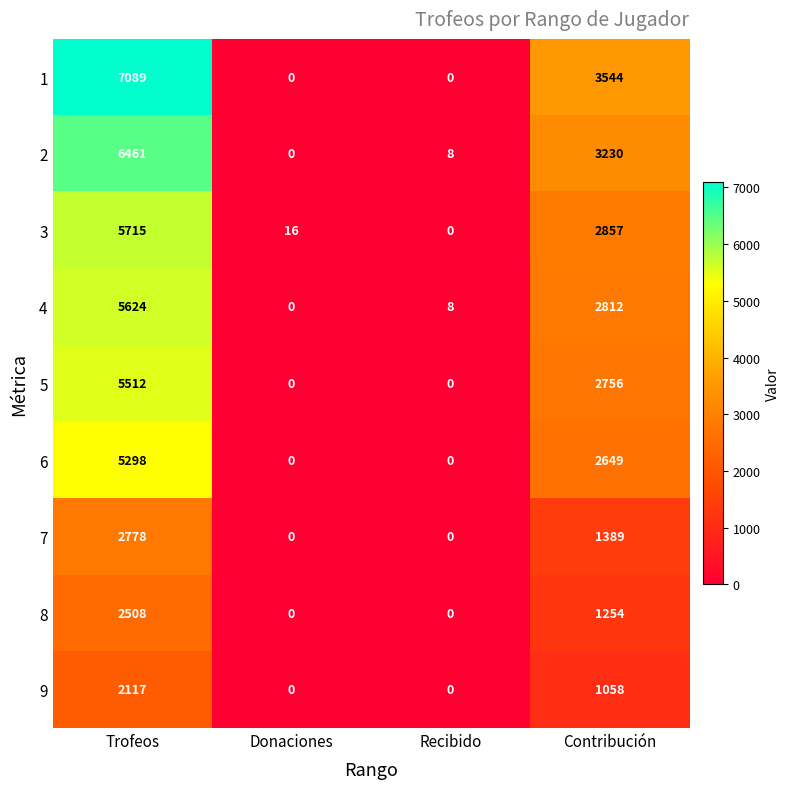

Read the 3 value at Contribución, to the nearest 50.

2850